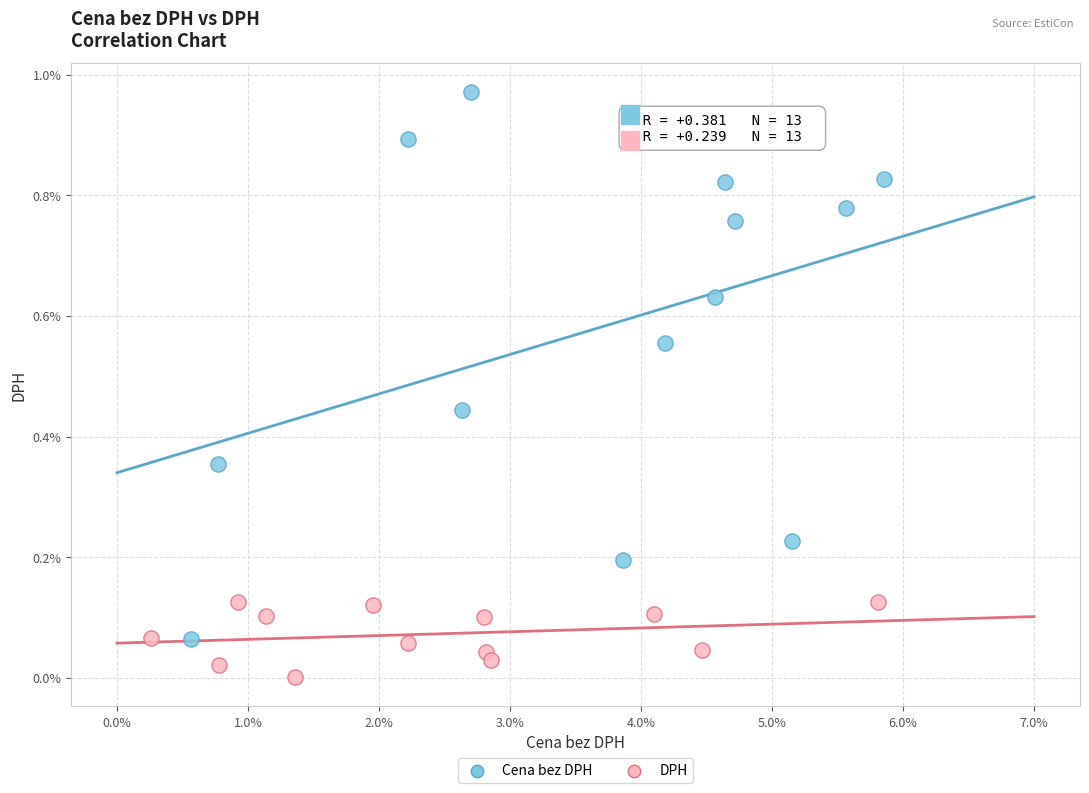

Which series reaches the maximum Y coordinate?

Cena bez DPH